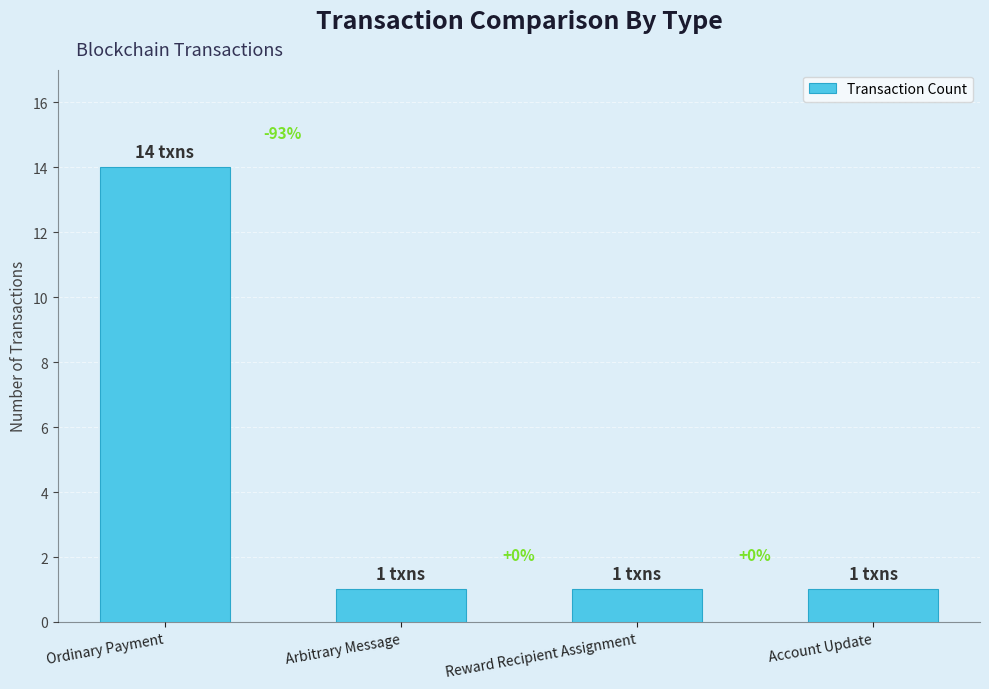

List the labels in order of value, largest first.

Ordinary Payment, Arbitrary Message, Reward Recipient Assignment, Account Update